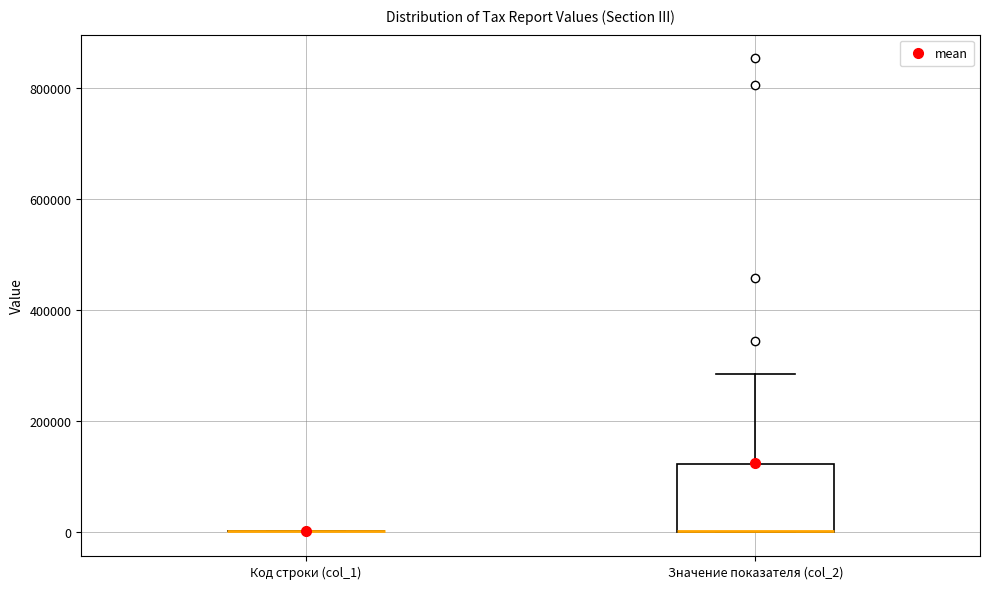

Where is the upper edge of the box for Значение показателя (col_2) on the y-axis? The values are not printed on the chart, so give them approximately, as read against the axis.

120000